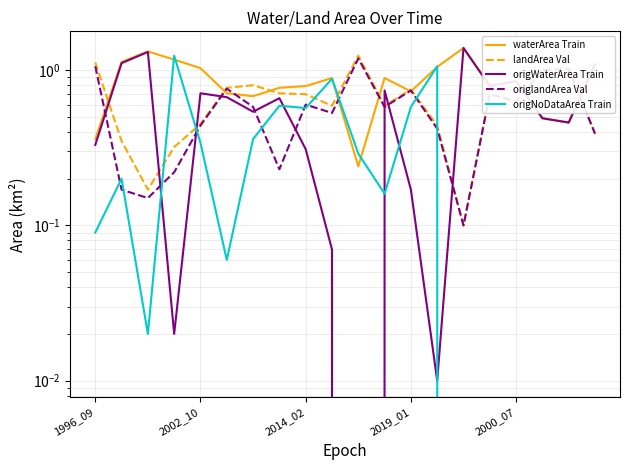

Between 5 and 13, which is larger?

13